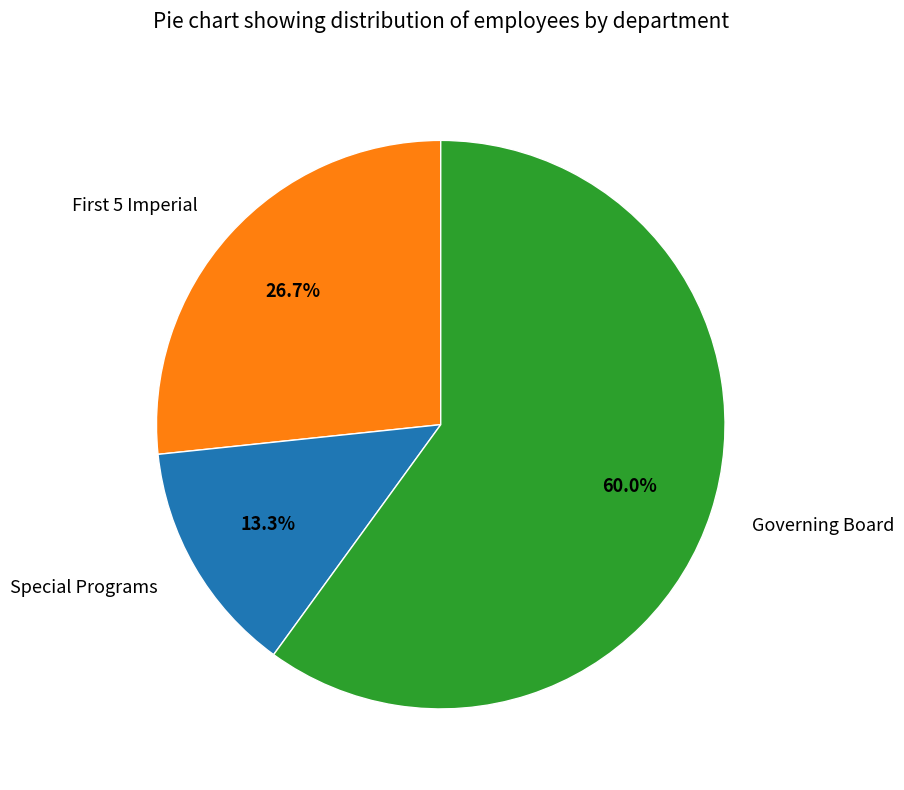

How many slices are in this pie chart?

3